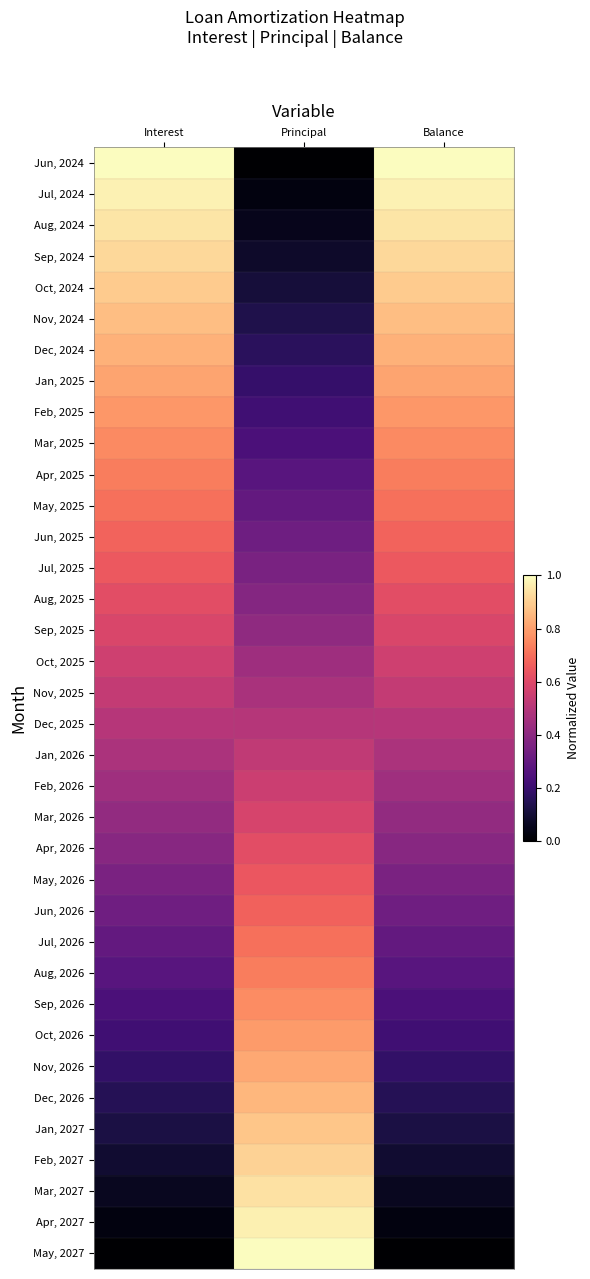

Reading right to left, extract all data points from this chart.

Jun, 2024: Balance=1.0	Principal=0.0	Interest=1.0
Jul, 2024: Balance=1.0	Principal=0.0	Interest=1.0
Aug, 2024: Balance=0.9	Principal=0.1	Interest=0.9
Sep, 2024: Balance=0.9	Principal=0.1	Interest=0.9
Oct, 2024: Balance=0.9	Principal=0.1	Interest=0.9
Nov, 2024: Balance=0.9	Principal=0.1	Interest=0.9
Dec, 2024: Balance=0.8	Principal=0.2	Interest=0.8
Jan, 2025: Balance=0.8	Principal=0.2	Interest=0.8
Feb, 2025: Balance=0.8	Principal=0.2	Interest=0.8
Mar, 2025: Balance=0.8	Principal=0.2	Interest=0.8
Apr, 2025: Balance=0.7	Principal=0.3	Interest=0.7
May, 2025: Balance=0.7	Principal=0.3	Interest=0.7
Jun, 2025: Balance=0.7	Principal=0.3	Interest=0.7
Jul, 2025: Balance=0.6	Principal=0.4	Interest=0.6
Aug, 2025: Balance=0.6	Principal=0.4	Interest=0.6
Sep, 2025: Balance=0.6	Principal=0.4	Interest=0.6
Oct, 2025: Balance=0.6	Principal=0.4	Interest=0.6
Nov, 2025: Balance=0.5	Principal=0.5	Interest=0.5
Dec, 2025: Balance=0.5	Principal=0.5	Interest=0.5
Jan, 2026: Balance=0.5	Principal=0.5	Interest=0.5
Feb, 2026: Balance=0.4	Principal=0.6	Interest=0.4
Mar, 2026: Balance=0.4	Principal=0.6	Interest=0.4
Apr, 2026: Balance=0.4	Principal=0.6	Interest=0.4
May, 2026: Balance=0.4	Principal=0.6	Interest=0.4
Jun, 2026: Balance=0.3	Principal=0.7	Interest=0.3
Jul, 2026: Balance=0.3	Principal=0.7	Interest=0.3
Aug, 2026: Balance=0.3	Principal=0.7	Interest=0.3
Sep, 2026: Balance=0.2	Principal=0.8	Interest=0.2
Oct, 2026: Balance=0.2	Principal=0.8	Interest=0.2
Nov, 2026: Balance=0.2	Principal=0.8	Interest=0.2
Dec, 2026: Balance=0.2	Principal=0.9	Interest=0.2
Jan, 2027: Balance=0.1	Principal=0.9	Interest=0.1
Feb, 2027: Balance=0.1	Principal=0.9	Interest=0.1
Mar, 2027: Balance=0.1	Principal=0.9	Interest=0.1
Apr, 2027: Balance=0.0	Principal=1.0	Interest=0.0
May, 2027: Balance=0.0	Principal=1.0	Interest=0.0